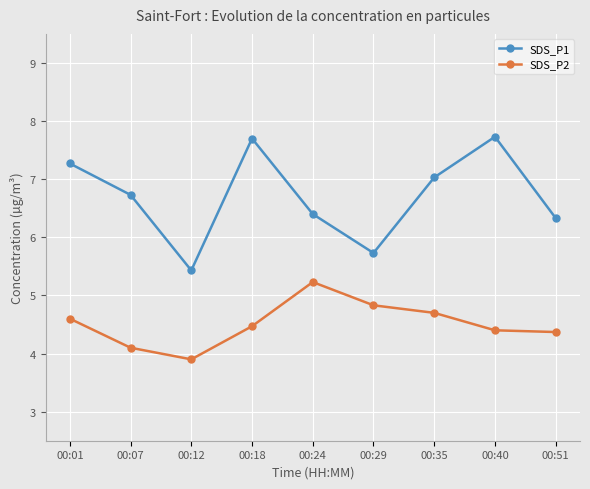

What is the value of the SDS_P1 point at the 4th from the left?

7.7